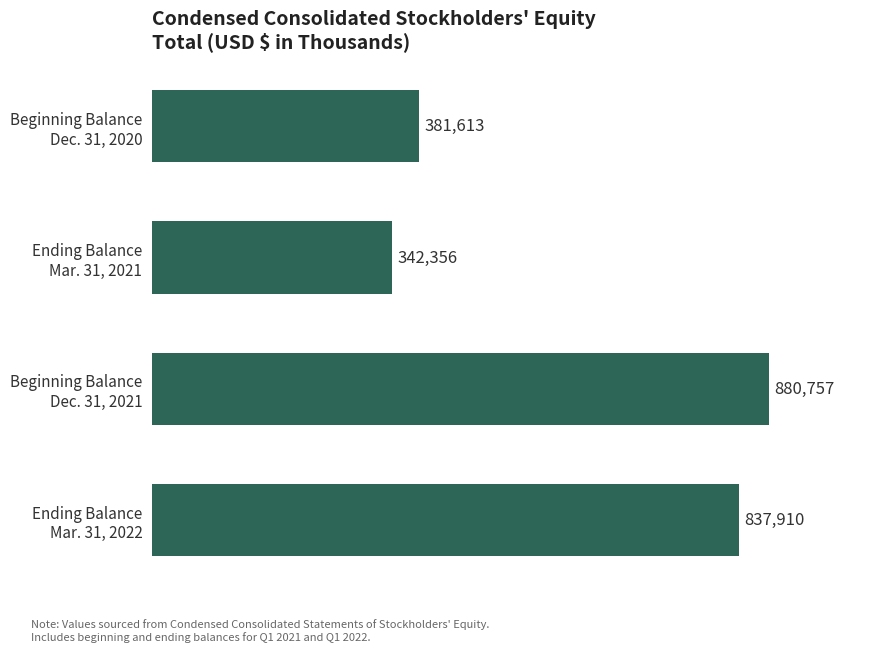

What is the maximum value shown in the chart?

880757